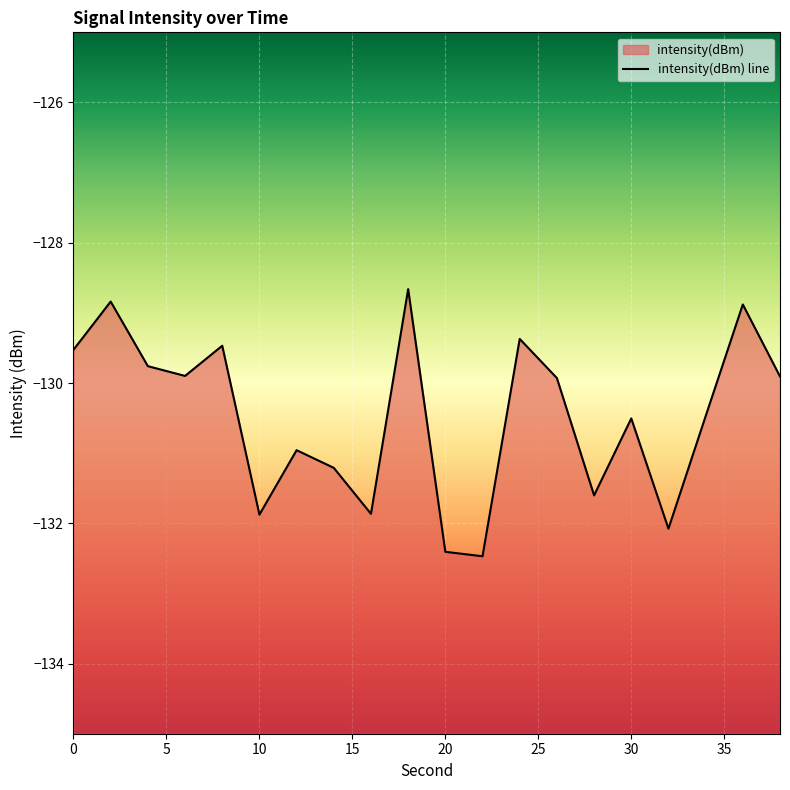

Reading left to right, list all the values displayed in this chart.

0=-129.5	2=-128.8	4=-129.8	6=-129.9	8=-129.5	10=-131.9	12=-131.0	14=-131.2	16=-131.9	18=-128.7	20=-132.4	22=-132.5	24=-129.4	26=-129.9	28=-131.6	30=-130.5	32=-132.1	34=-130.5	36=-128.9	38=-129.9